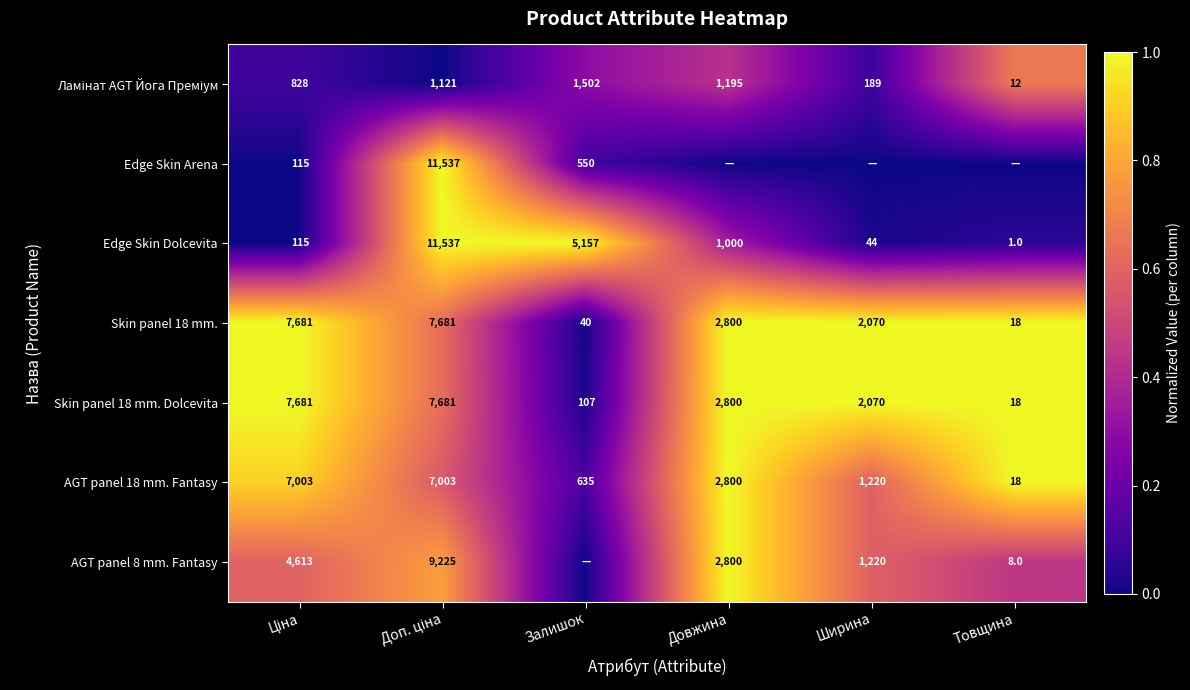

What is the sum of all Skin panel 18 mm. Dolcevita values?

20357